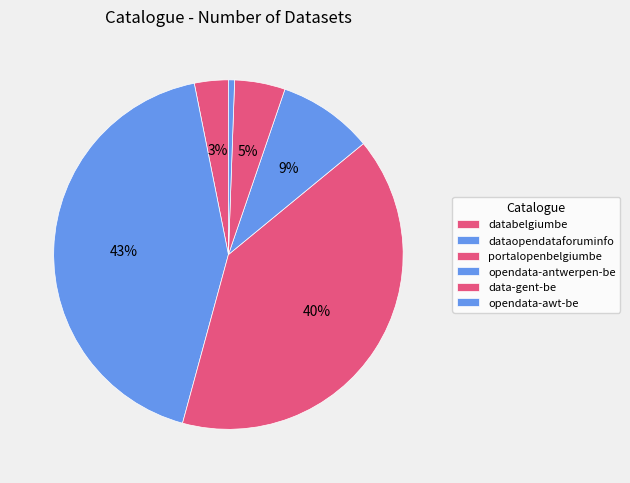

The portalopenbelgiumbe slice represents 40% of the pie. True or false?

True